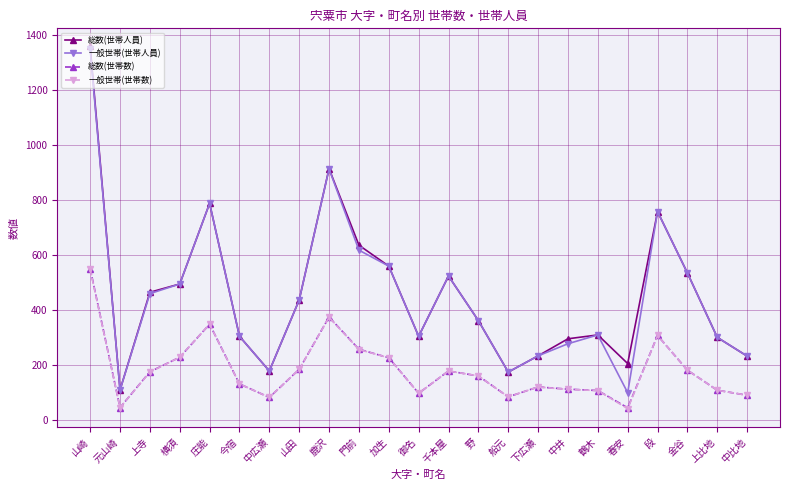

What is the difference between the 総数(世帯数) values at 段 and 中広瀬?

225